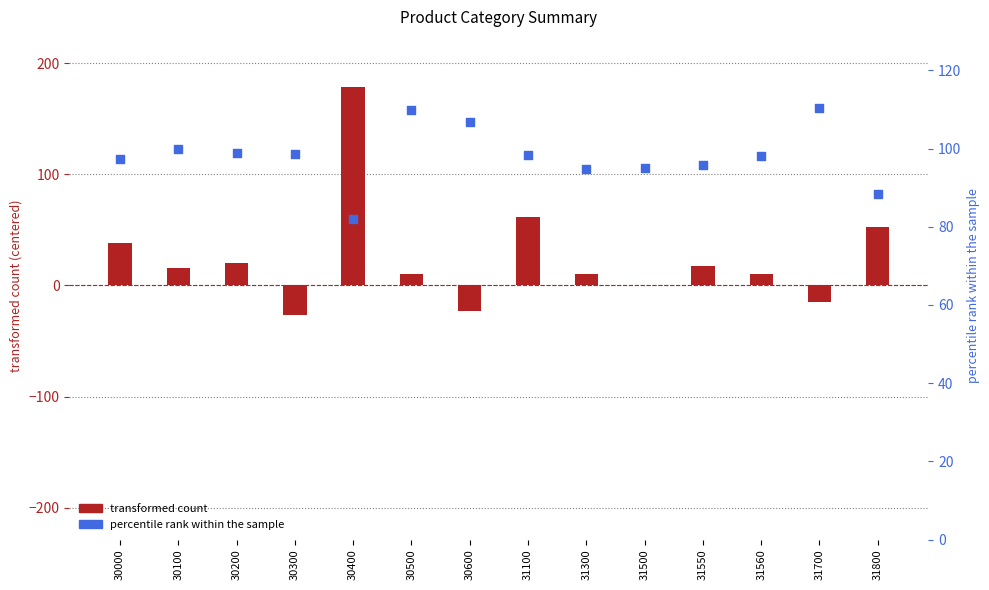

At which category is the sum across all series the highest?

30400